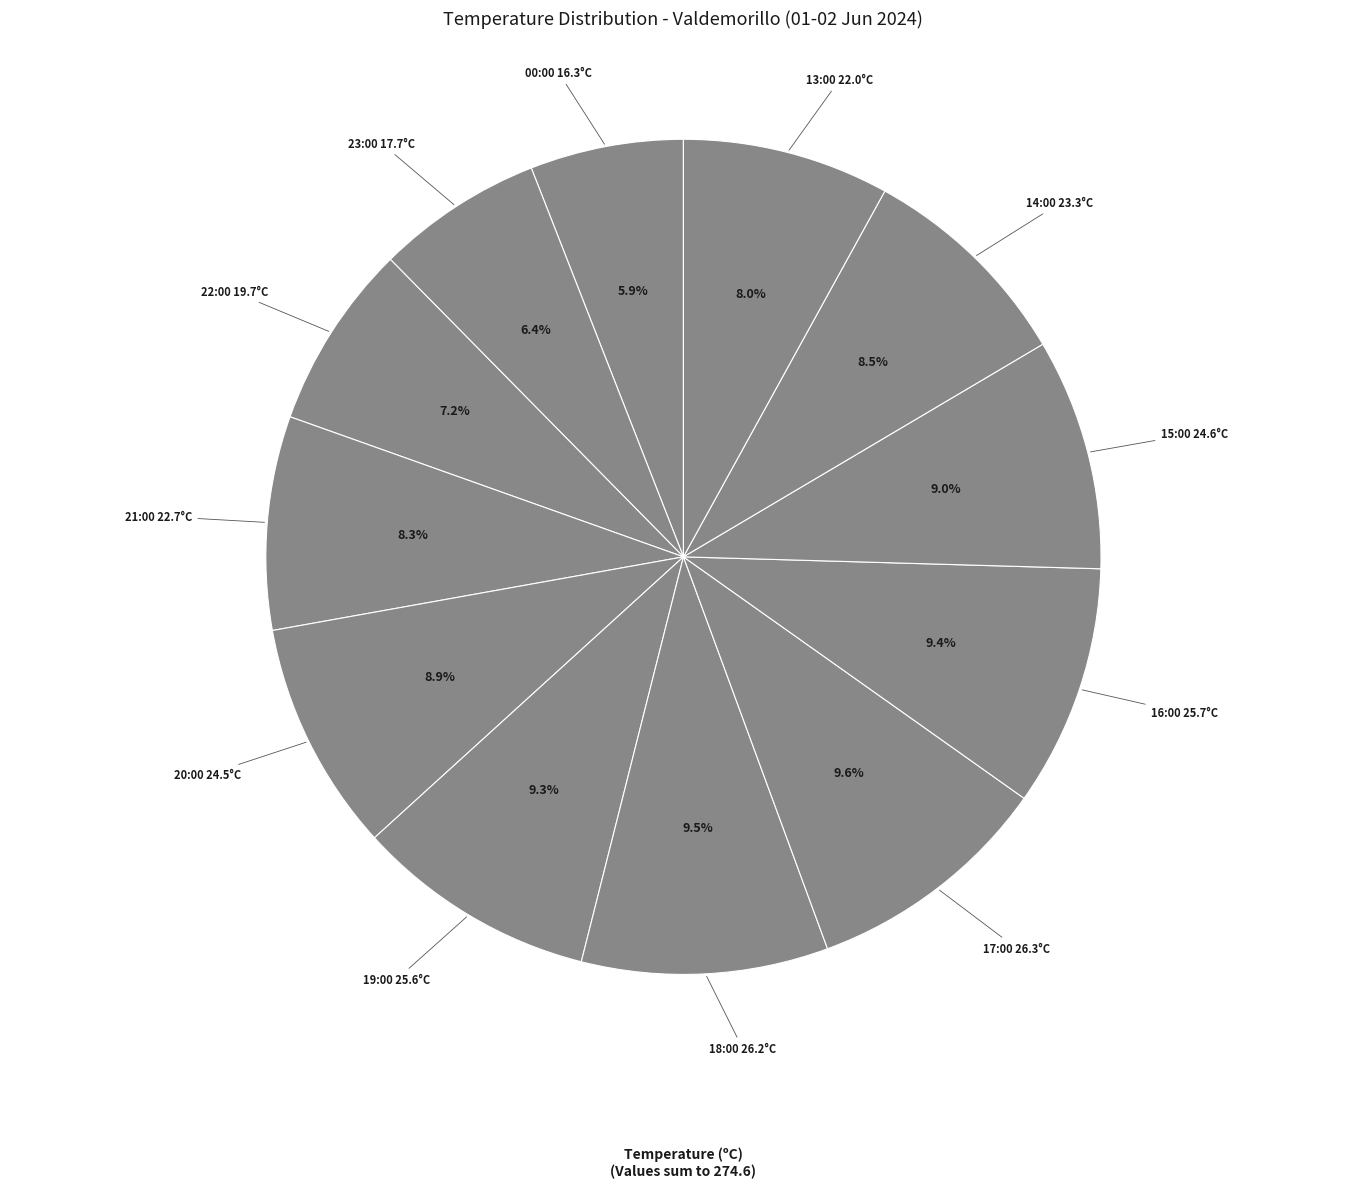

Count the number of slices in the pie.

12